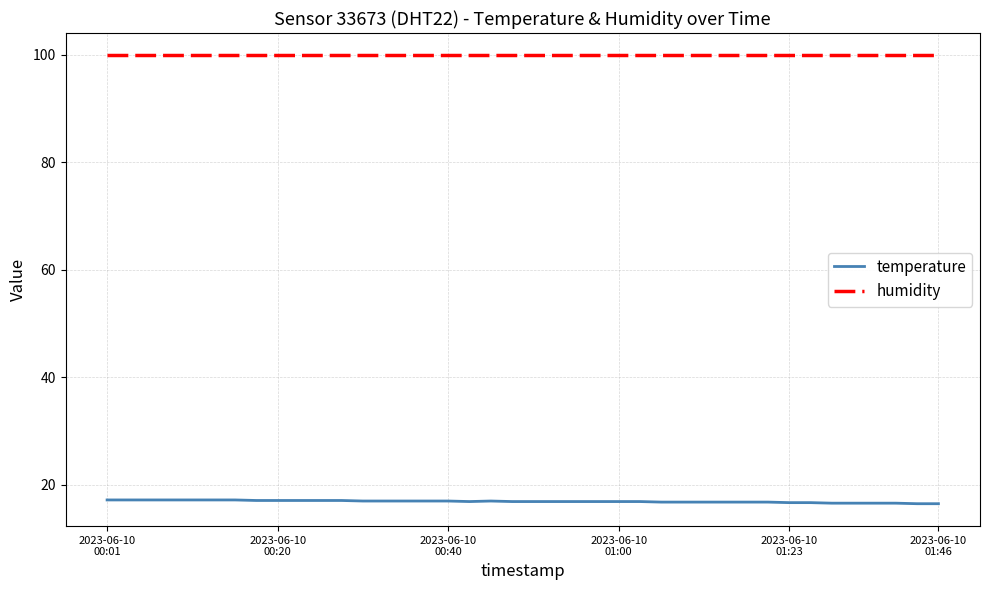

What is the maximum value shown in the chart?

99.9